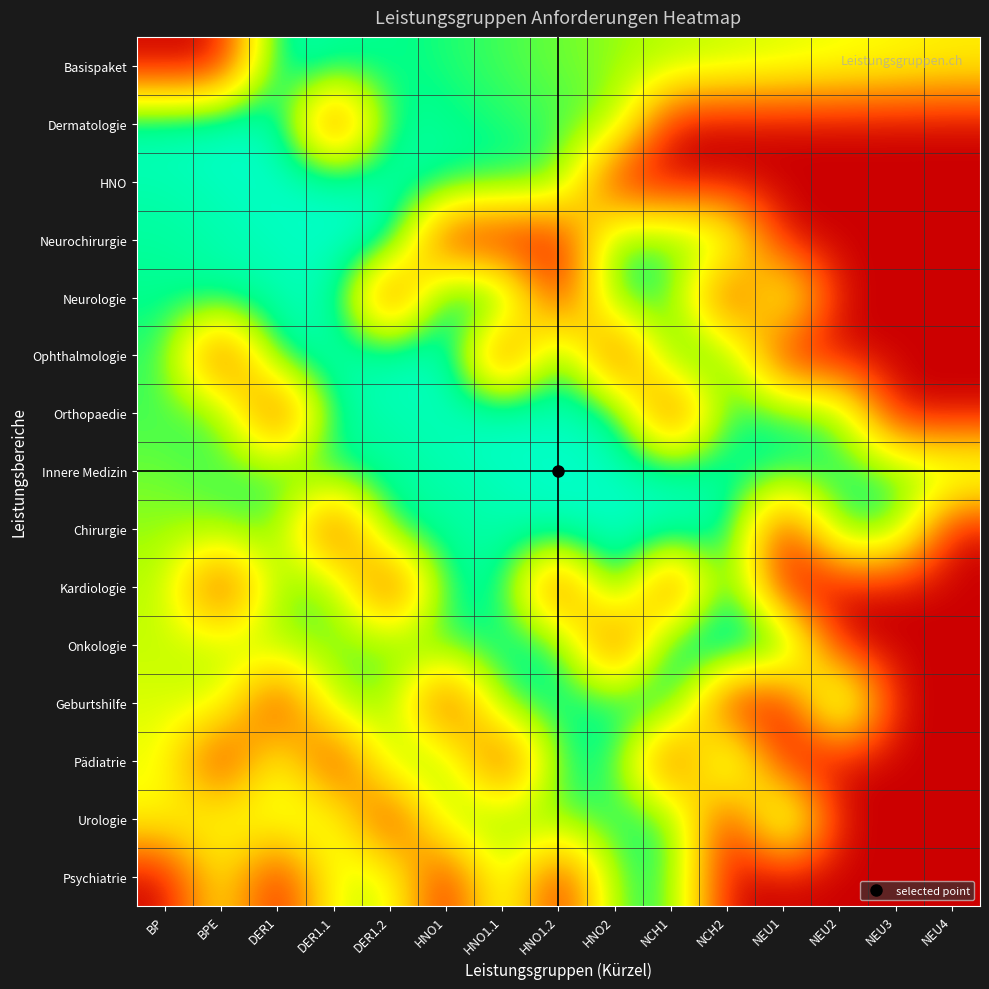

What is the spread (max minus min) of values at HNO2?

1.0